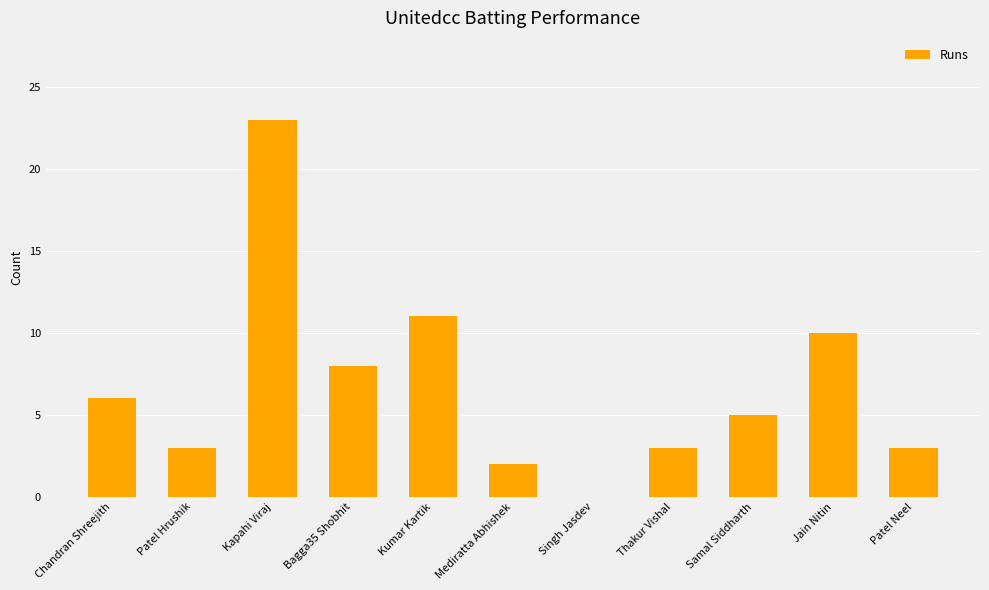

Between Samal Siddharth and Patel Neel, which is larger?

Samal Siddharth